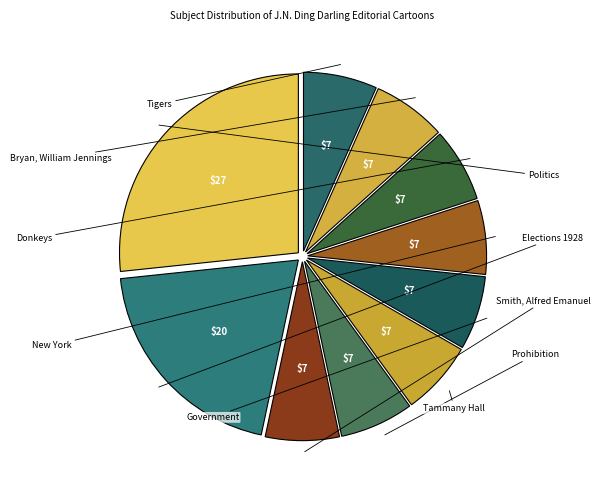

The Donkeys slice represents 1% of the pie. True or false?

False